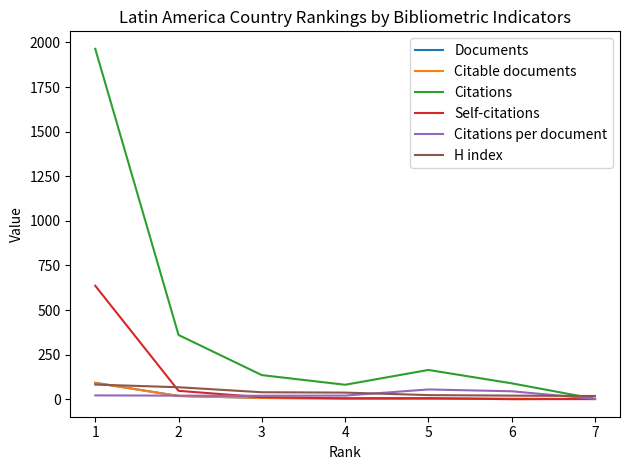

What is the maximum value shown in the chart?

1964.0